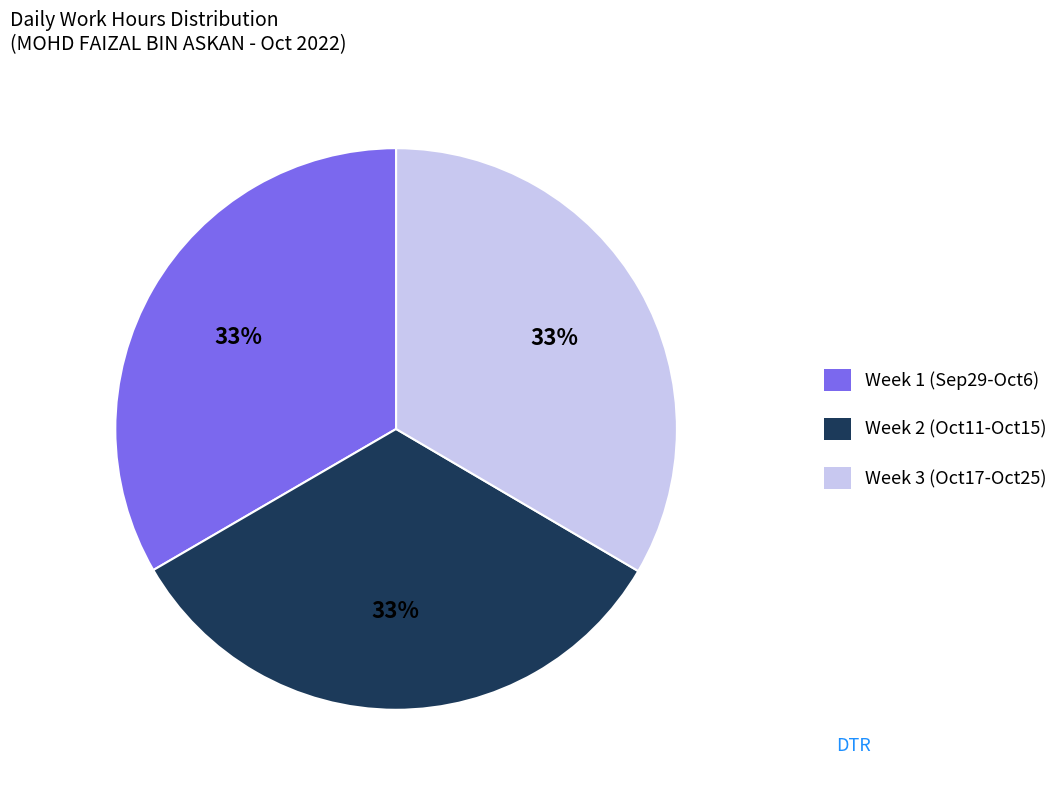

Count the number of slices in the pie.

3